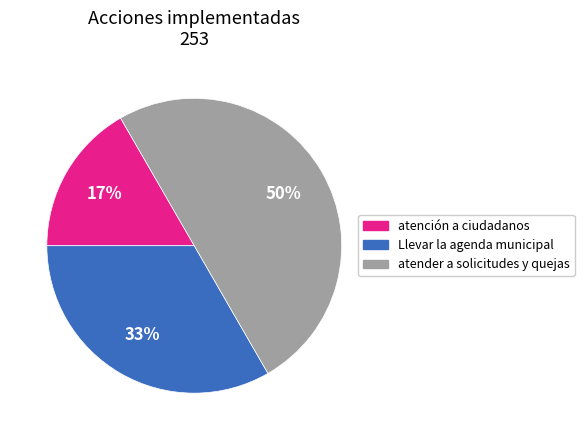

To the nearest percent, what is the difference between the atender a solicitudes y quejas and atención a ciudadanos slice percentages?

33%